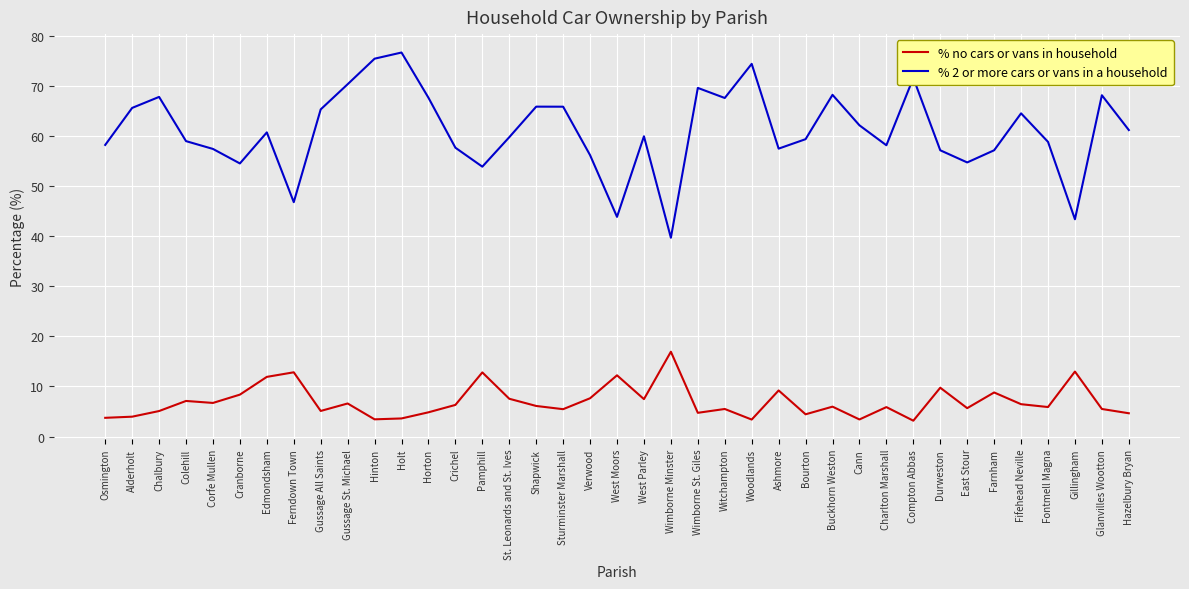

Rank the series at Bourton from highest to lowest value.

% 2 or more cars or vans in a household, % no cars or vans in household